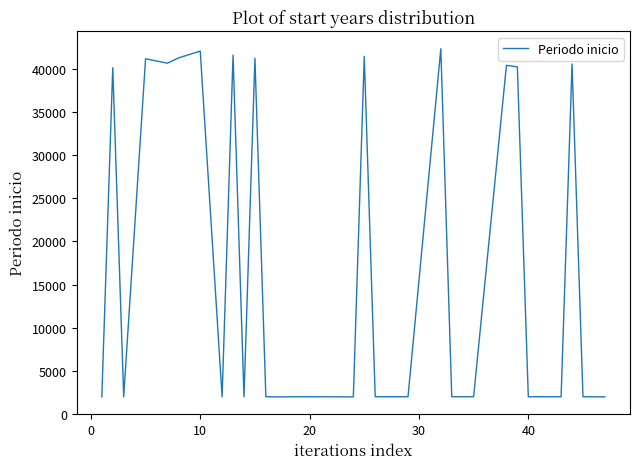

Is this an area chart (filled region under the line)?

No